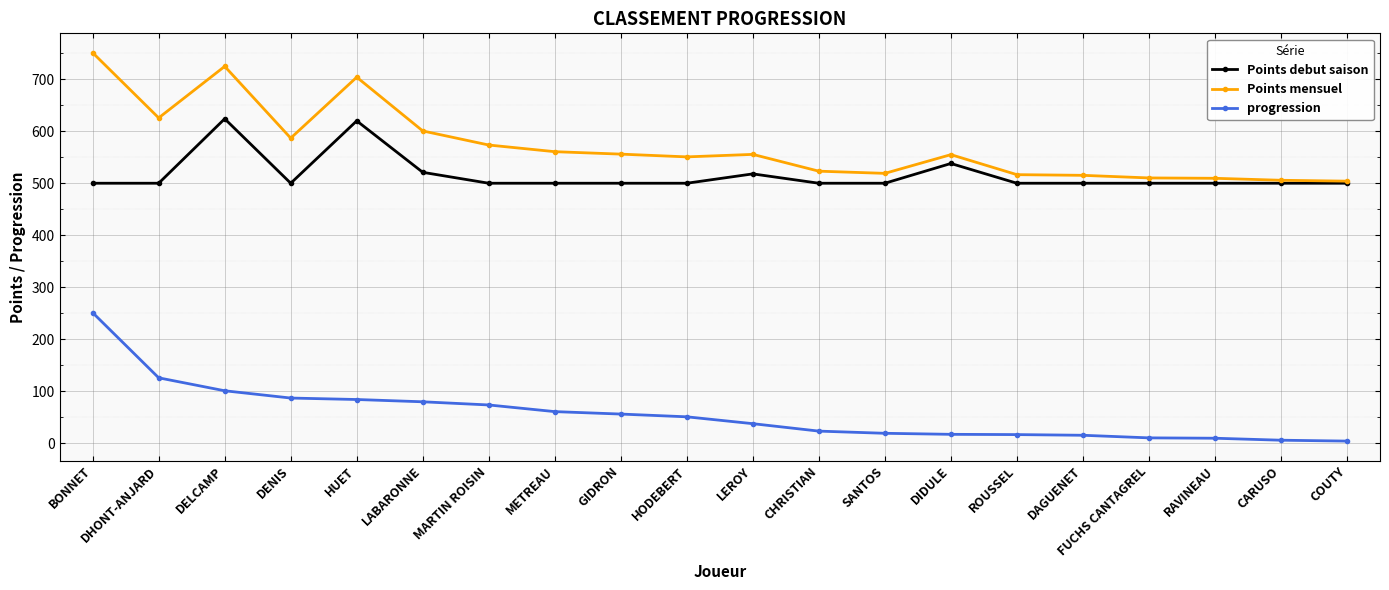

Where is Points debut saison nearest to the value 562?

DIDULE